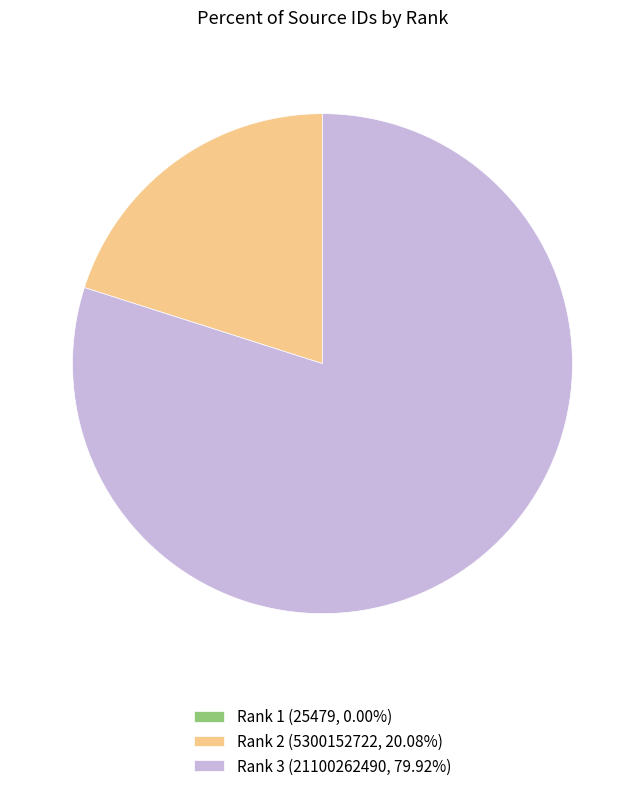

Is there any slice that represents more than half of the pie?

Yes